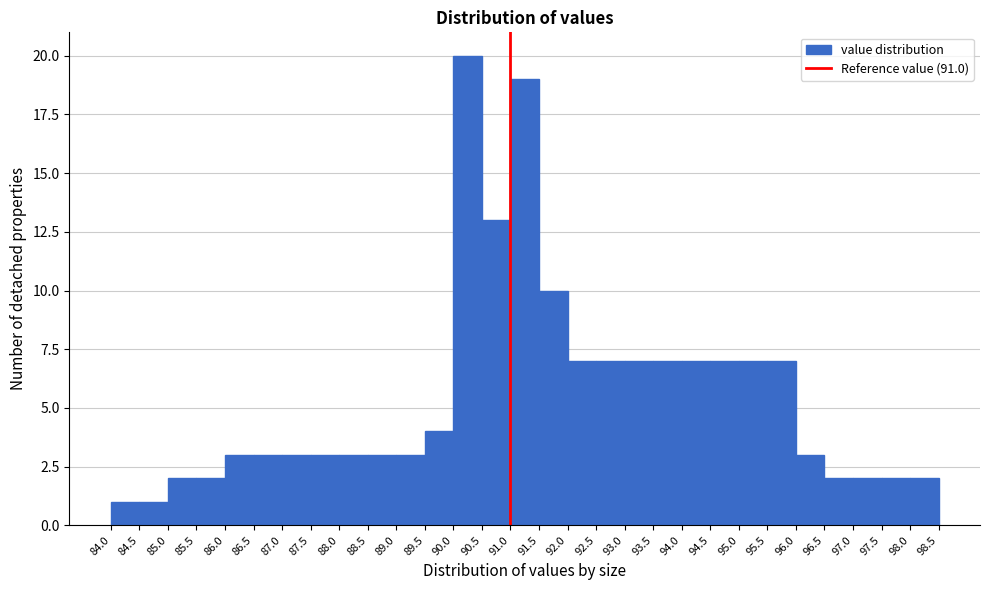

Which range on the x-axis has the tallest bar?

90.0 to 90.5